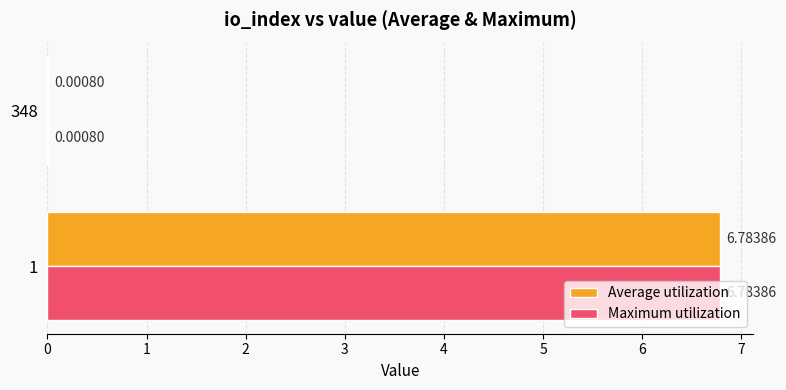

What is the total value across all series at 1?

13.6